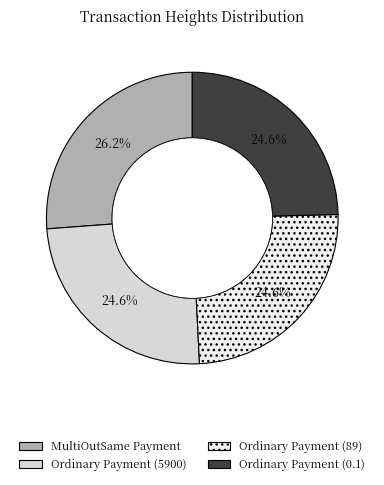

Which has a higher value, Ordinary Payment (89) or MultiOutSame Payment?

MultiOutSame Payment